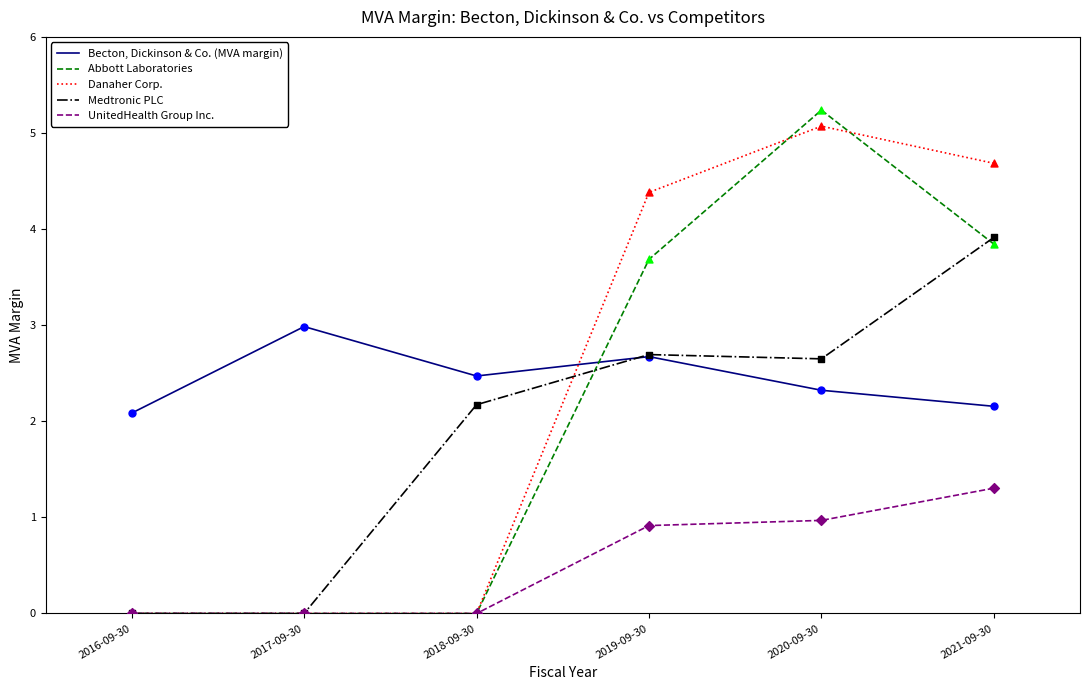

What are all the series names shown in the legend?

Becton, Dickinson & Co. (MVA margin), Abbott Laboratories, Danaher Corp., Medtronic PLC, UnitedHealth Group Inc.